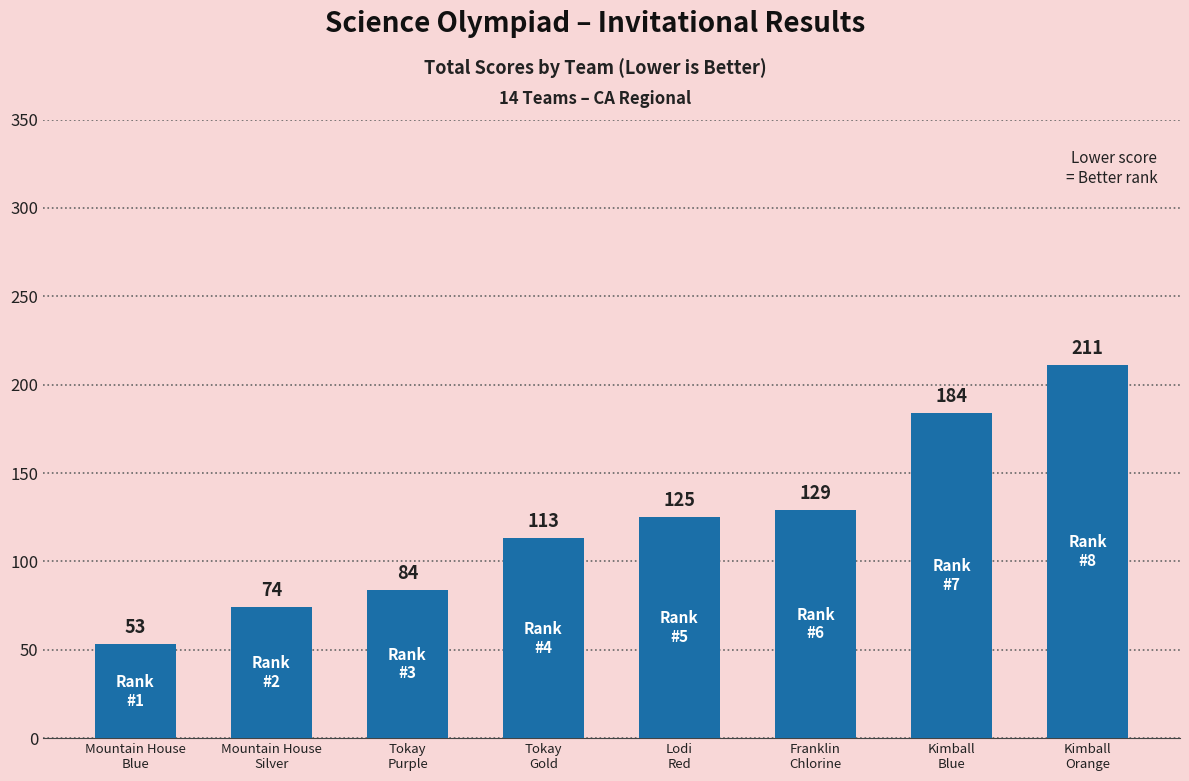

What is the difference between the maximum and minimum values?

158